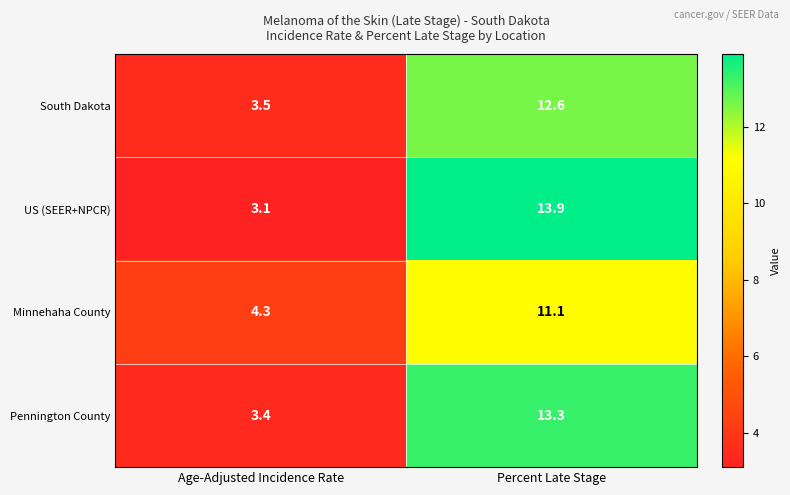

At Percent Late Stage, list the series in order from largest to smallest.

US (SEER+NPCR), Pennington County, South Dakota, Minnehaha County